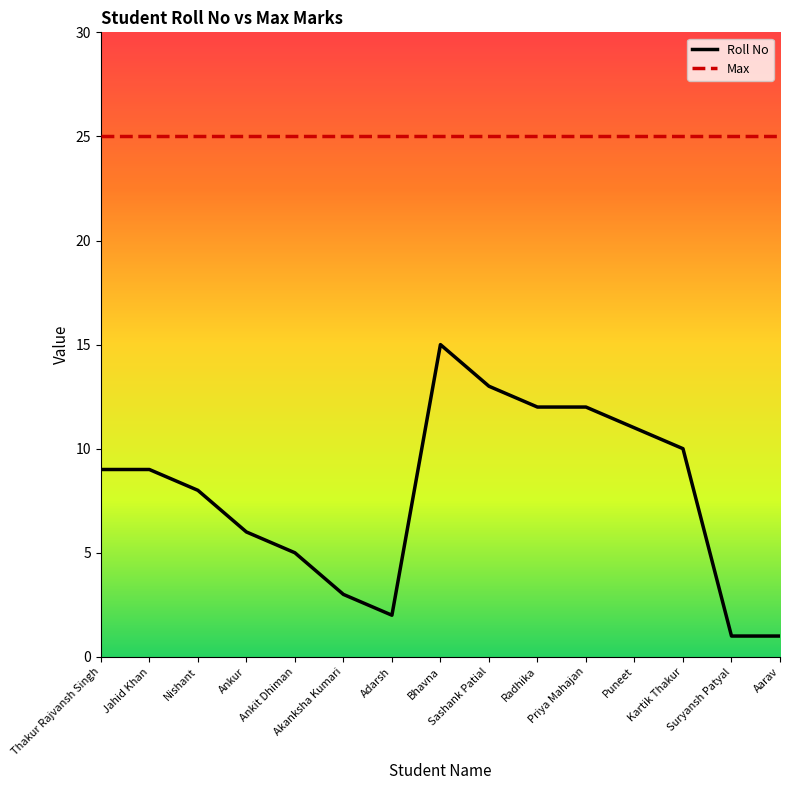

What is the difference between the maximum and minimum values in the Roll No series?

14